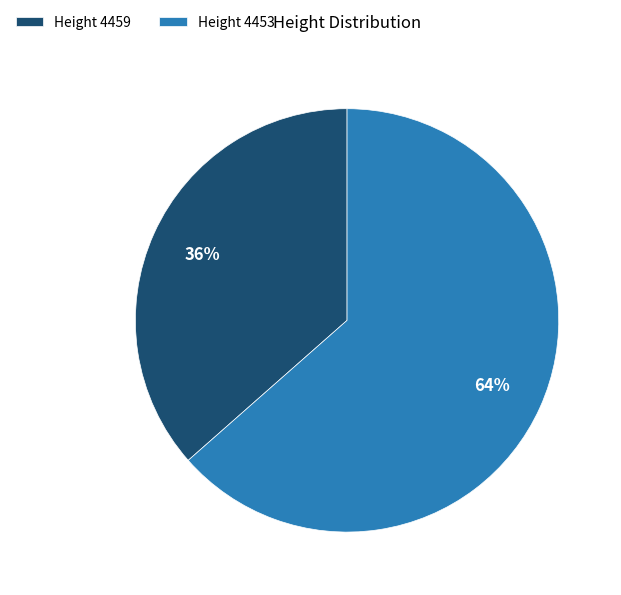

Rank the categories by value from lowest to highest.

Height 4459, Height 4453